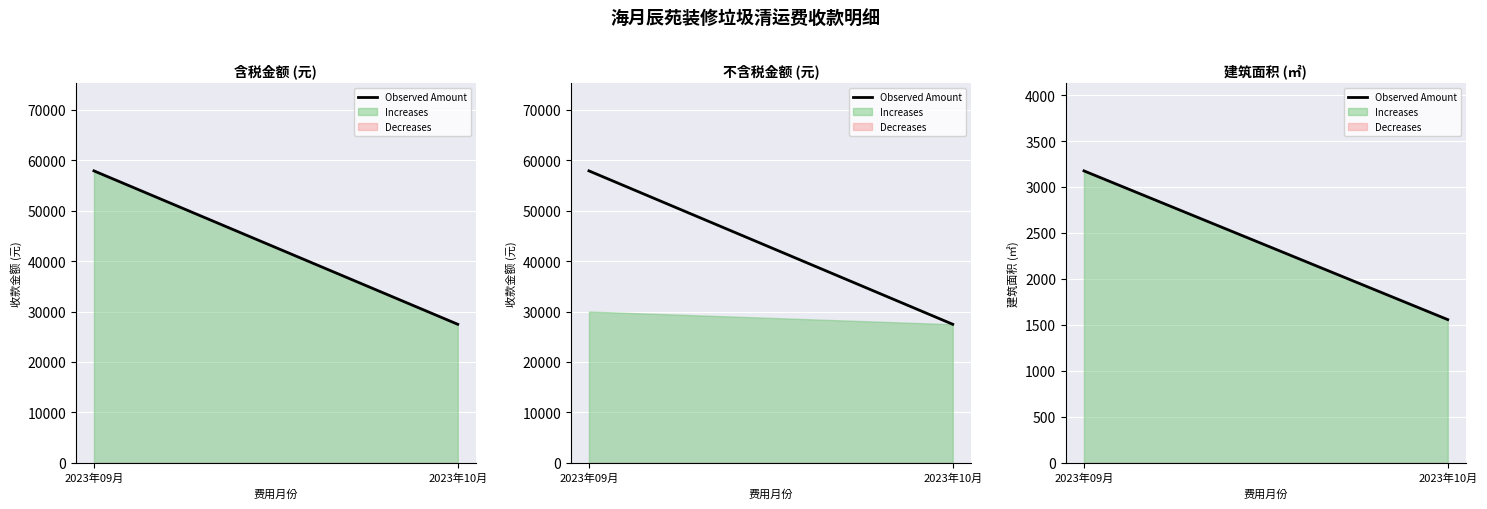

Approximately how many times larger is the value at 2023年09月 compared to 2023年10月?

2.0